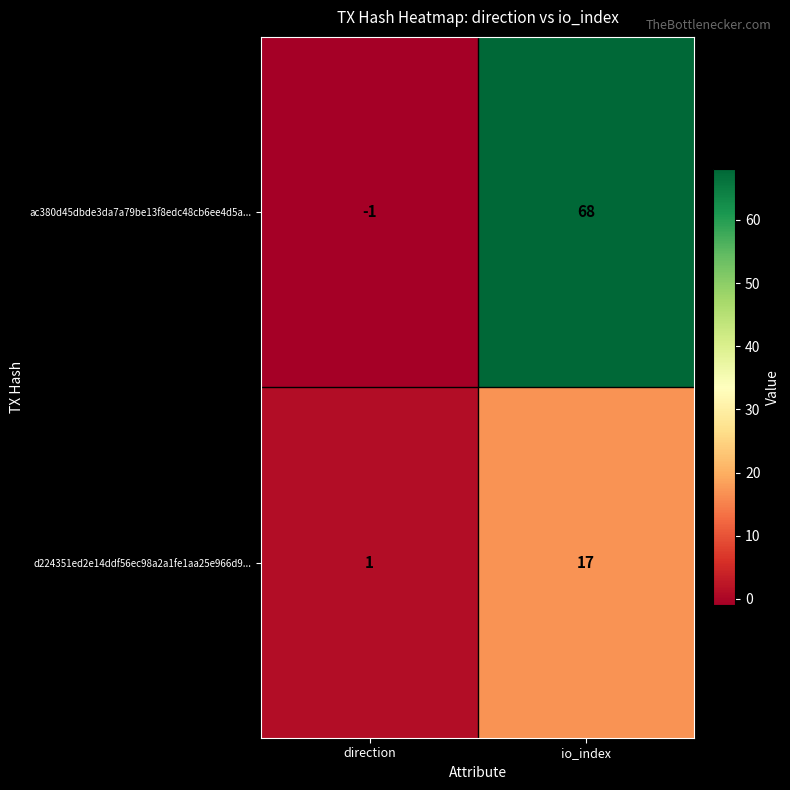

What is the spread (max minus min) of values at io_index?

51